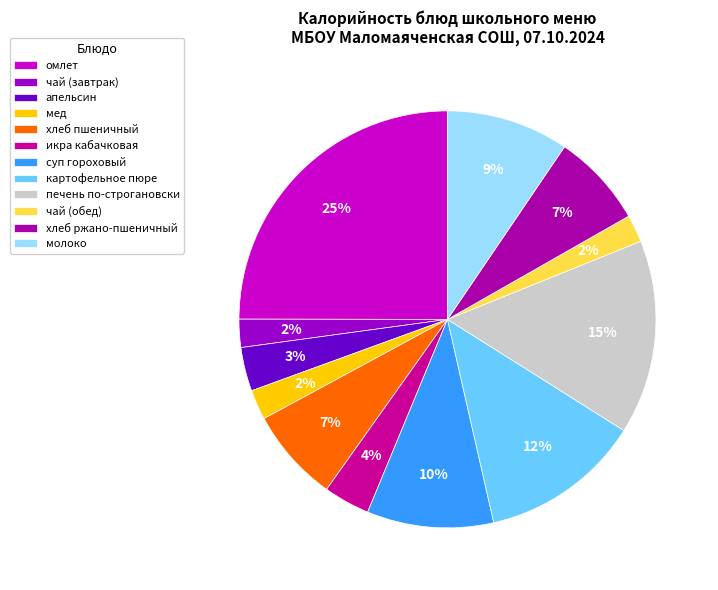

Does хлеб ржано-пшеничный account for over 50% of the chart?

No